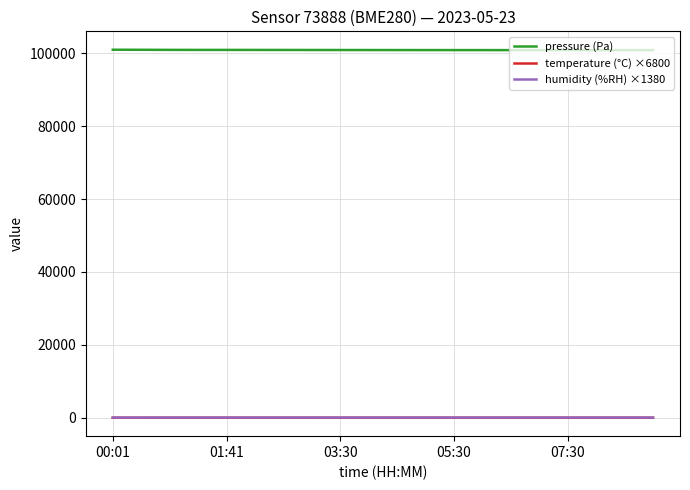

What is the maximum value shown in the chart?

100936.3